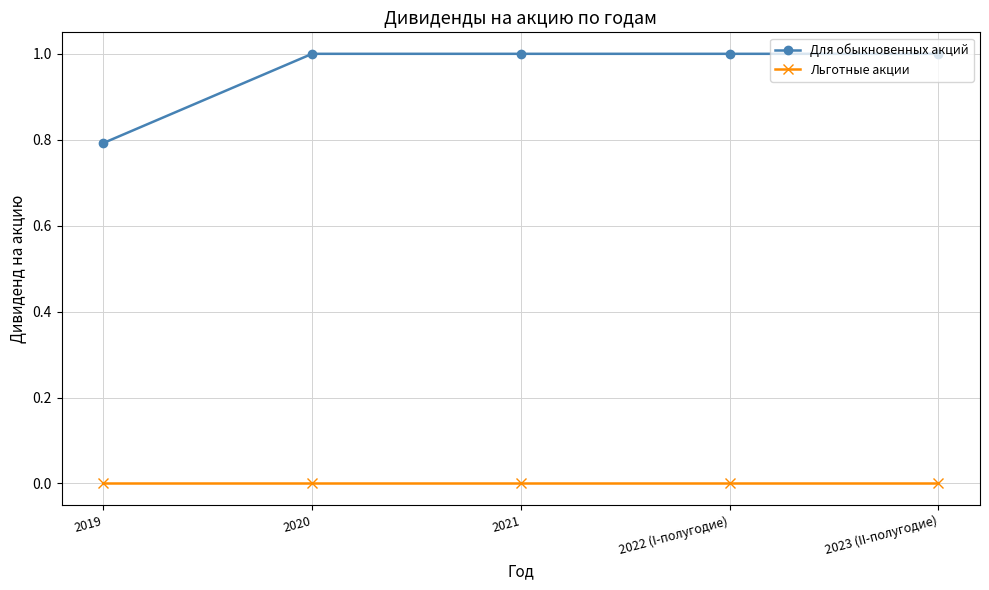

What are all the series names shown in the legend?

Для обыкновенных акций, Льготные акции